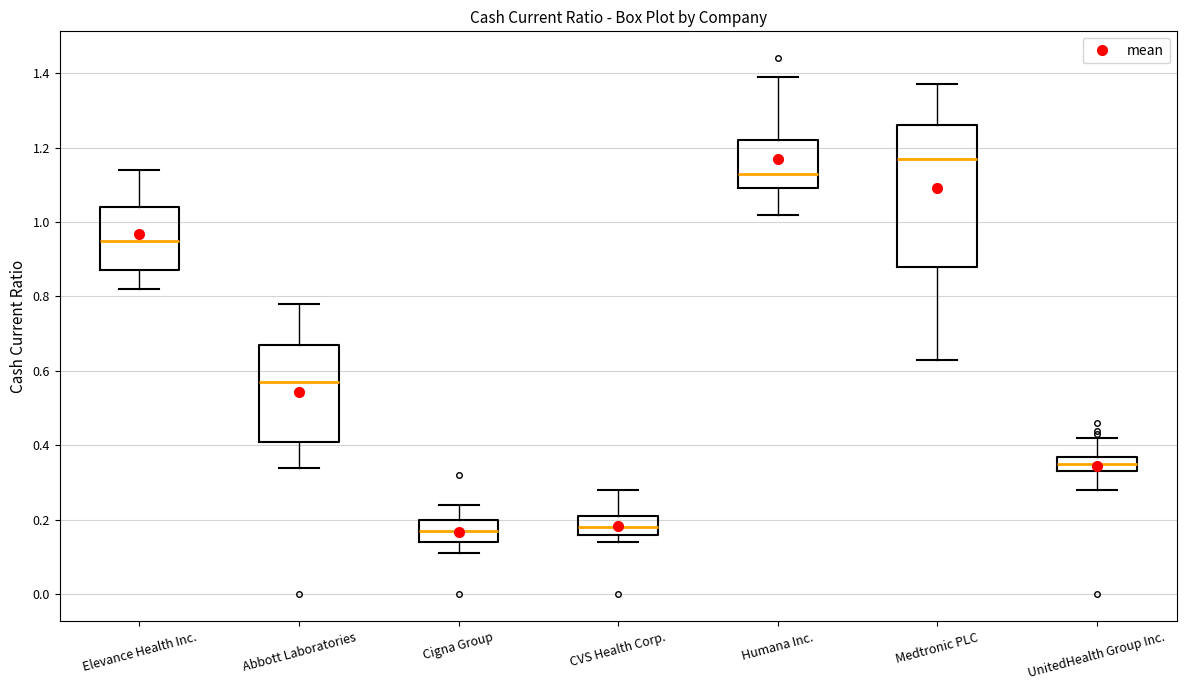

Comparing the boxes themselves (not the whiskers), which one is the tallest?

Medtronic PLC